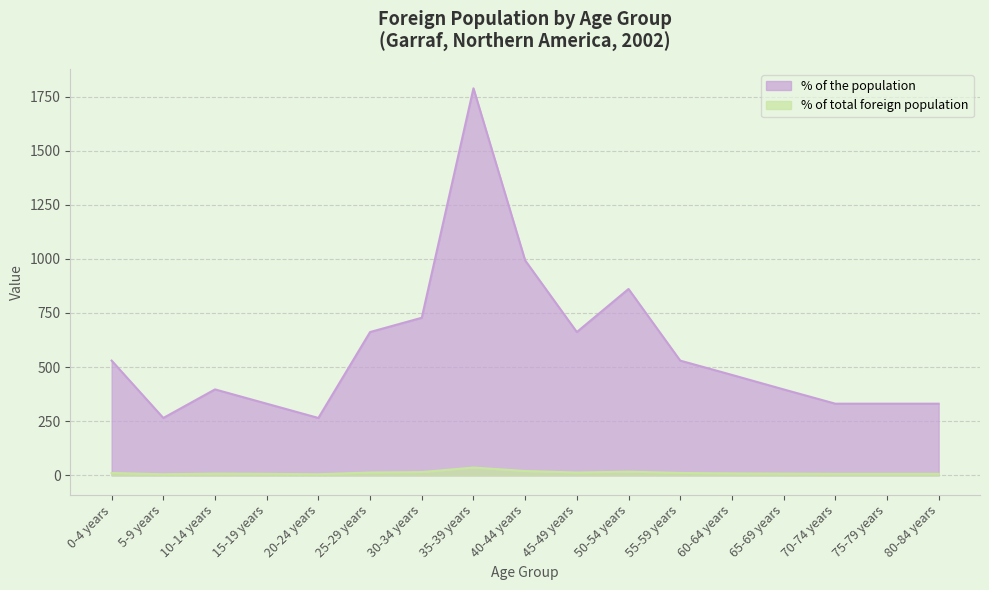

The % of the population series shows 728 at 30-34 years. True or false?

True